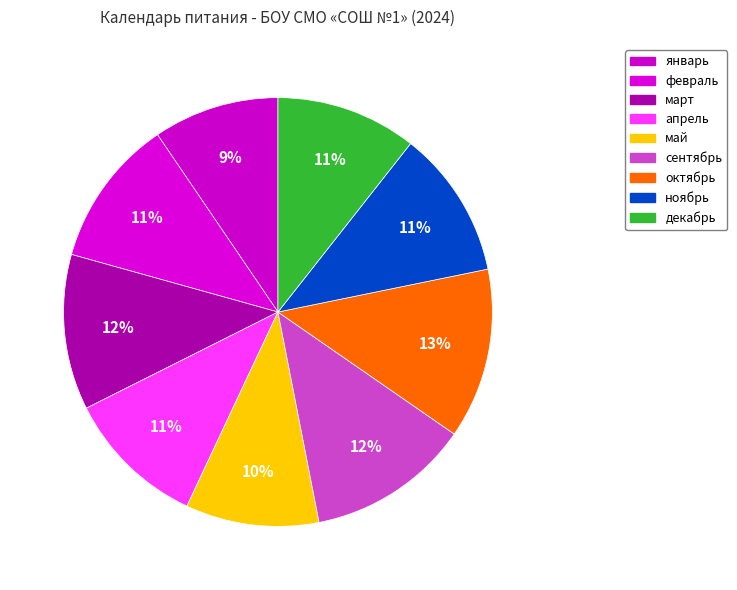

How many segments does this pie chart have?

9